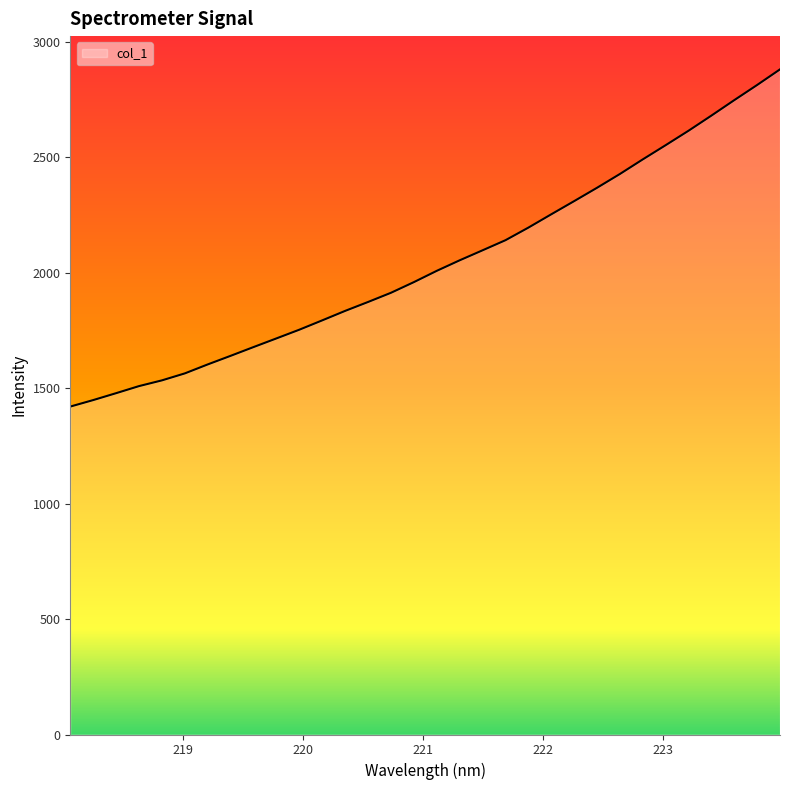

What is the maximum value shown in the chart?

2881.7